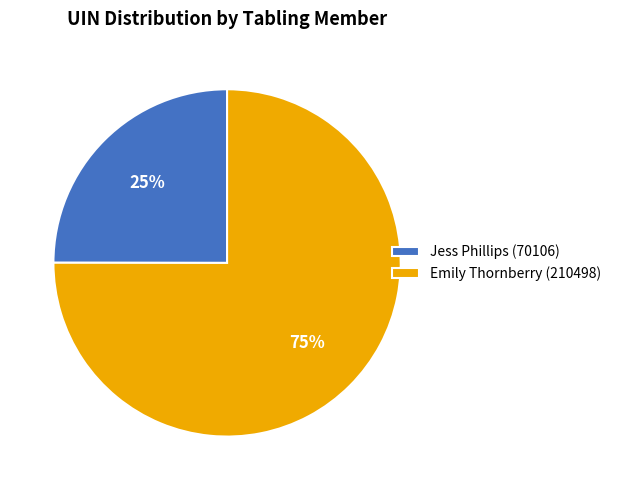

The Jess Phillips (70106) slice represents 25% of the pie. True or false?

True